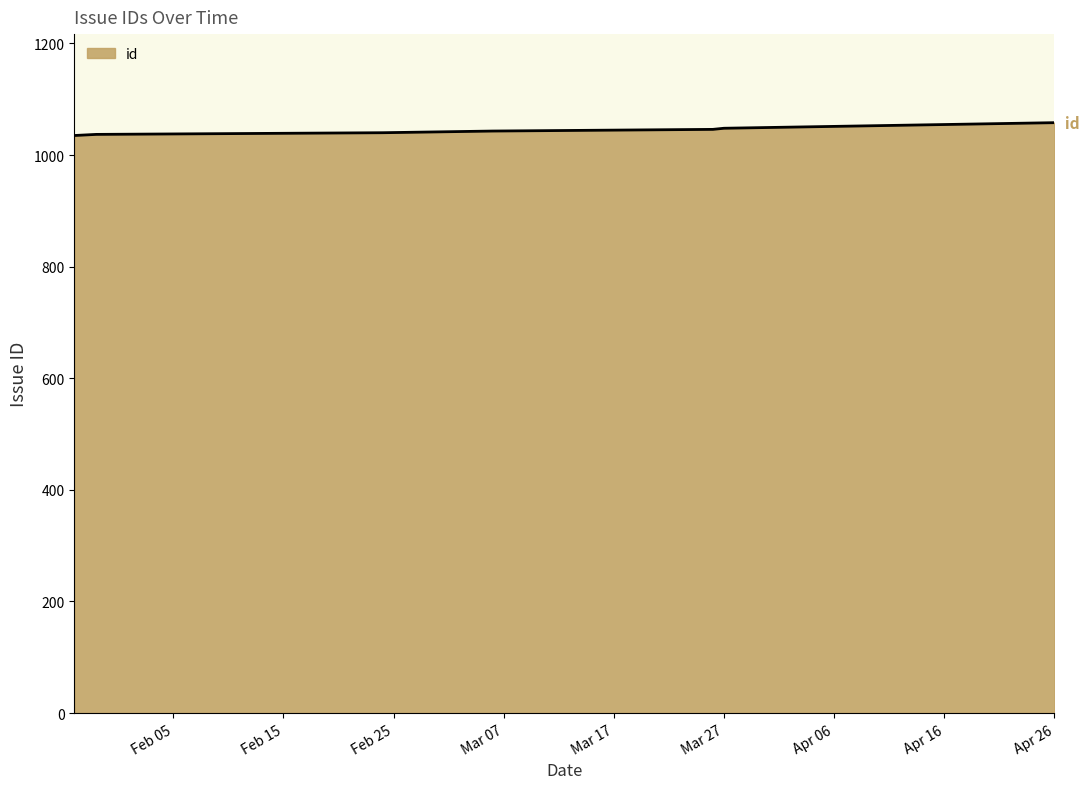

What is the sum of all values?

7307